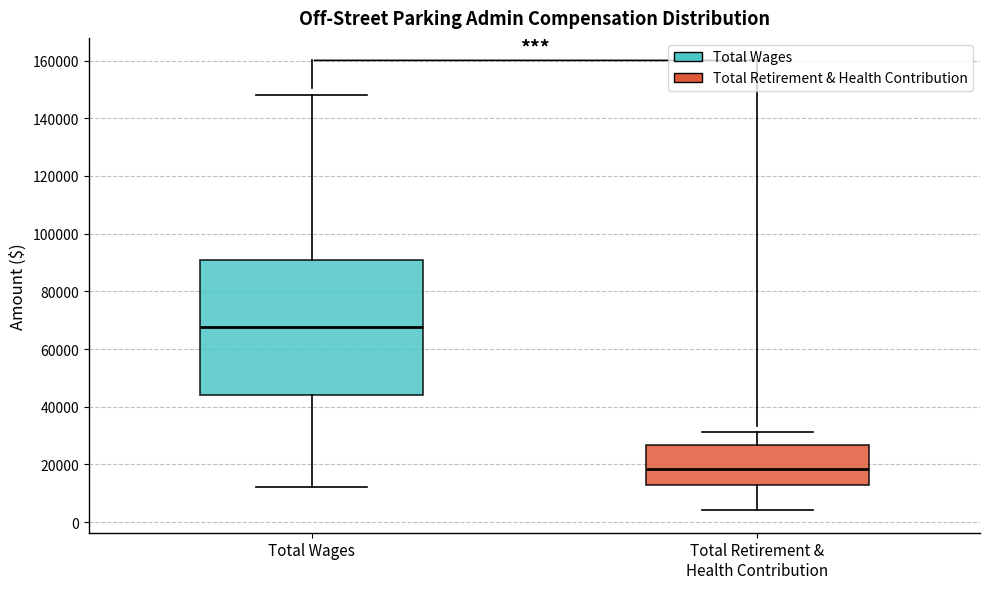

Reading left to right, read every box against the y-axis: the position of its median line, the range the box covers, and the ends of its whiskers. The values are not printed on the chart, so give them approximately, as read against the axis.

Total Wages: median 68000, box 44000 to 90000, whiskers 12000 to 148000
Total Retirement & Health Contribution: median 18000, box 12000 to 26000, whiskers 4000 to 32000